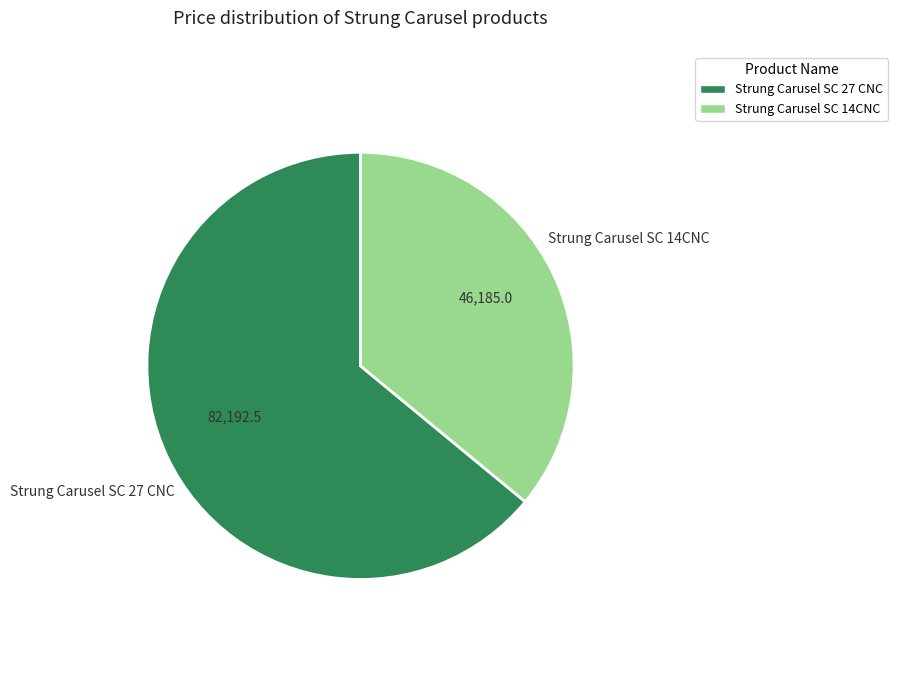

Is there a majority slice in this chart?

Yes